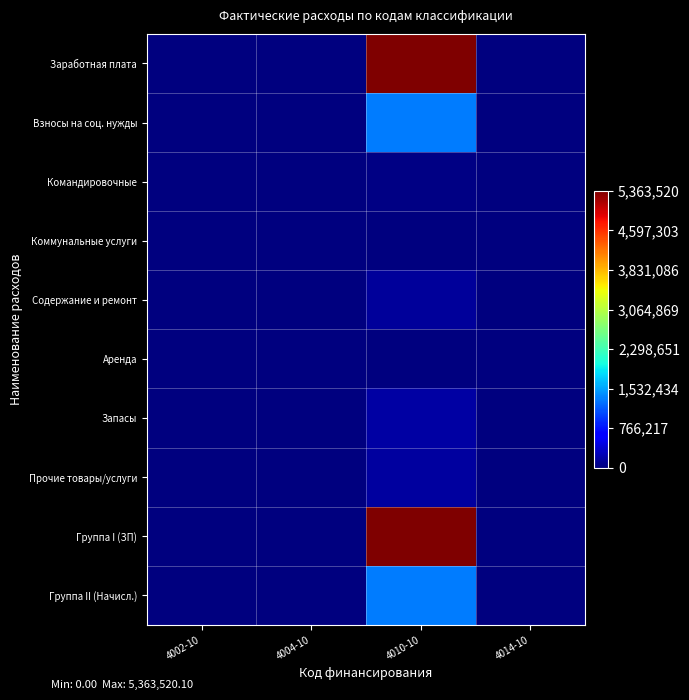

Reading left to right, extract all data points from this chart.

Заработная плата: 4002-10=0.0	4004-10=0.0	4010-10=5357133.7	4014-10=0.0
Взносы на соц. нужды: 4002-10=0.0	4004-10=0.0	4010-10=1338886.7	4014-10=0.0
Командировочные: 4002-10=0.0	4004-10=0.0	4010-10=39858.5	4014-10=0.0
Коммунальные услуги: 4002-10=0.0	4004-10=0.0	4010-10=14322.9	4014-10=0.0
Содержание и ремонт: 4002-10=0.0	4004-10=0.0	4010-10=142246.4	4014-10=0.0
Аренда: 4002-10=0.0	4004-10=0.0	4010-10=1510.7	4014-10=0.0
Запасы: 4002-10=0.0	4004-10=0.0	4010-10=182459.1	4014-10=0.0
Прочие товары/услуги: 4002-10=0.0	4004-10=0.0	4010-10=158251.4	4014-10=0.0
Группа I (ЗП): 4002-10=0.0	4004-10=0.0	4010-10=5363520.1	4014-10=0.0
Группа II (Начисл.): 4002-10=0.0	4004-10=0.0	4010-10=1338886.7	4014-10=0.0